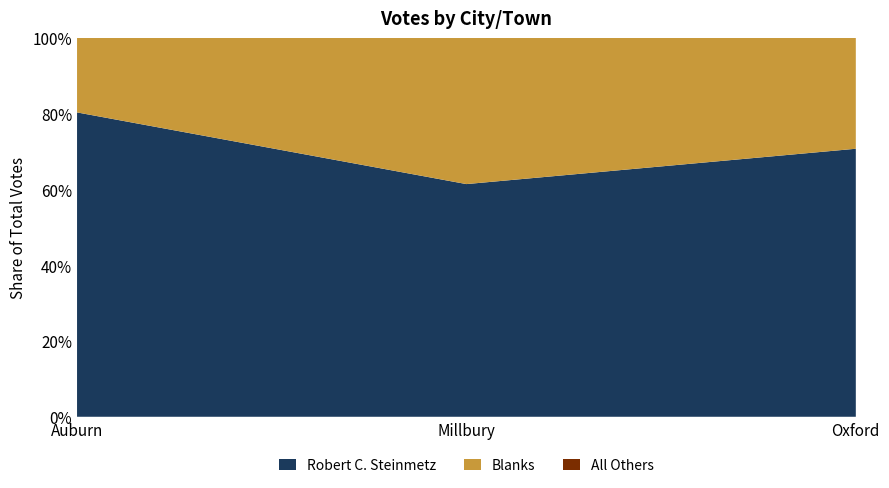

Reading left to right, transcribe all the data shown in this chart.

Robert C. Steinmetz: Auburn=585	Millbury=180	Oxford=167
Blanks: Auburn=143	Millbury=113	Oxford=69
All Others: Auburn=0	Millbury=0	Oxford=0